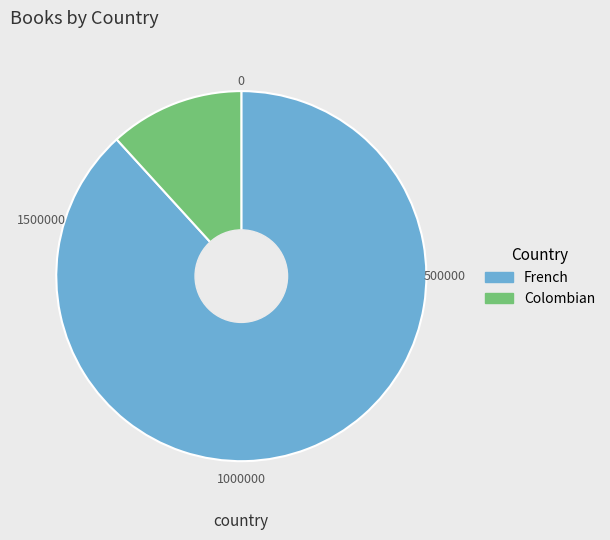

The Colombian slice represents 1% of the pie. True or false?

False